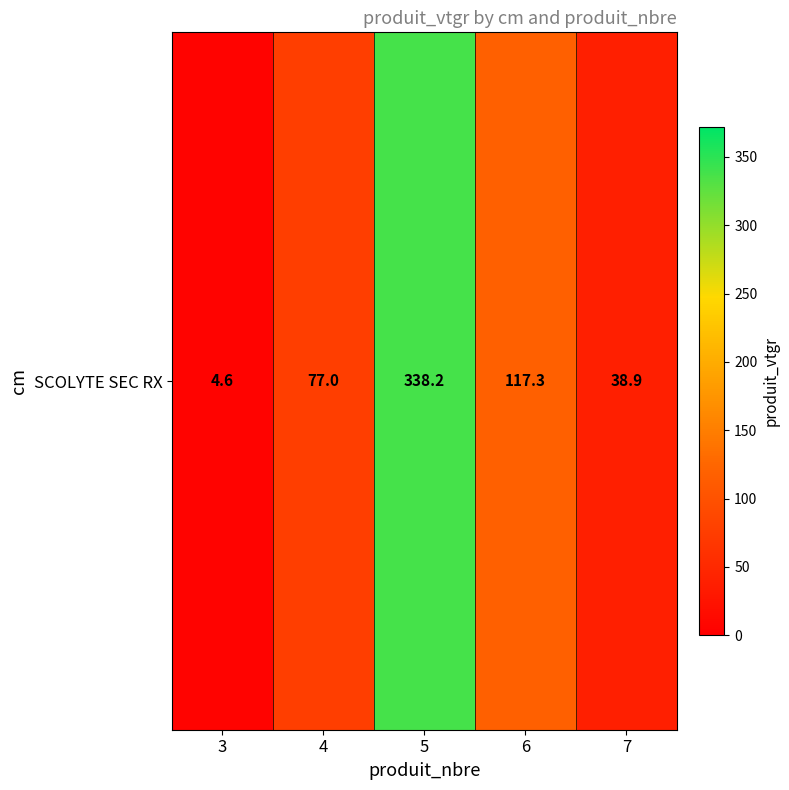

List the labels in order of value, smallest first.

3, 7, 4, 6, 5